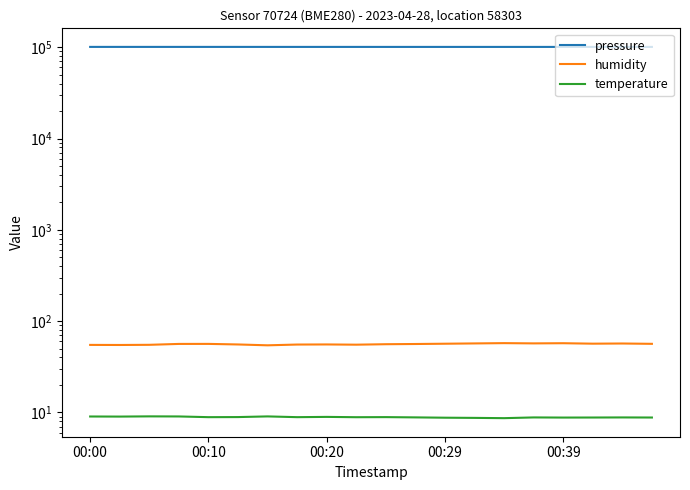

How many values in the humidity series are below 56?

9